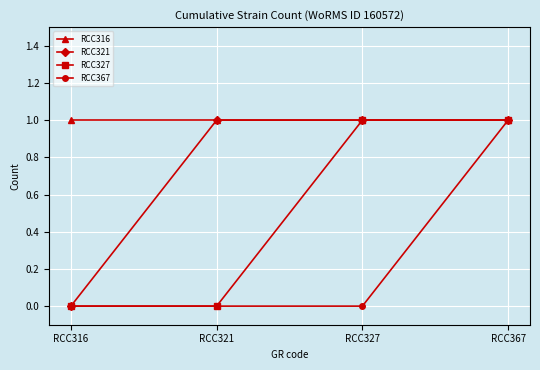

What is the difference between the maximum and second lowest values in the RCC327 series?

1